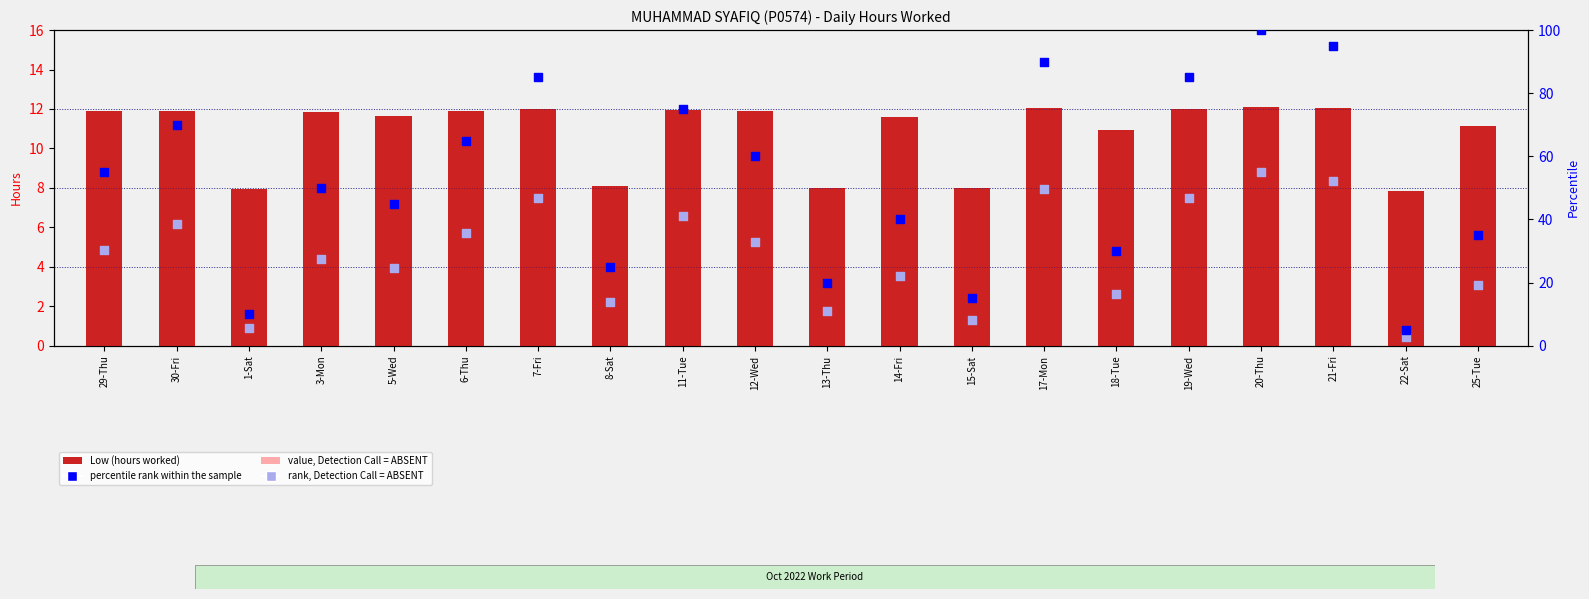

Is the value of rank, Detection Call = ABSENT at 14-Fri greater than the value of Low (hours worked) at 11-Tue?

Yes